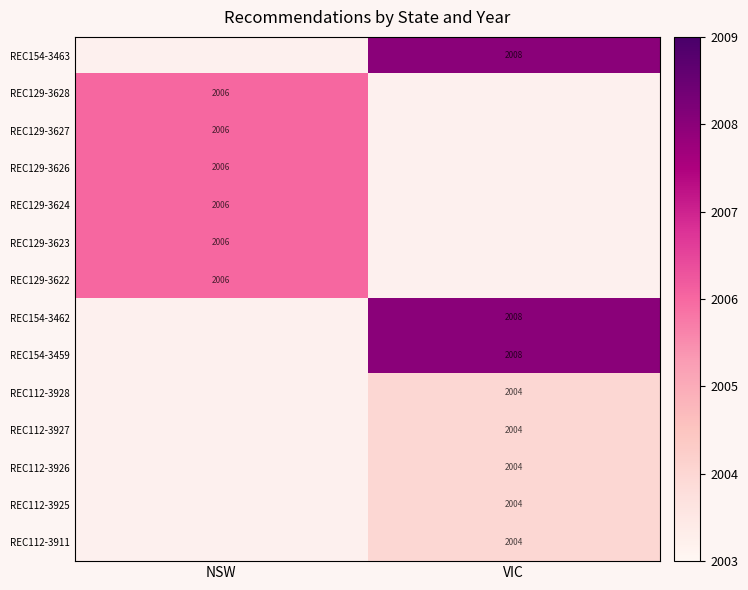

True or false: REC112-3926 has a value of 3548 at VIC.

False